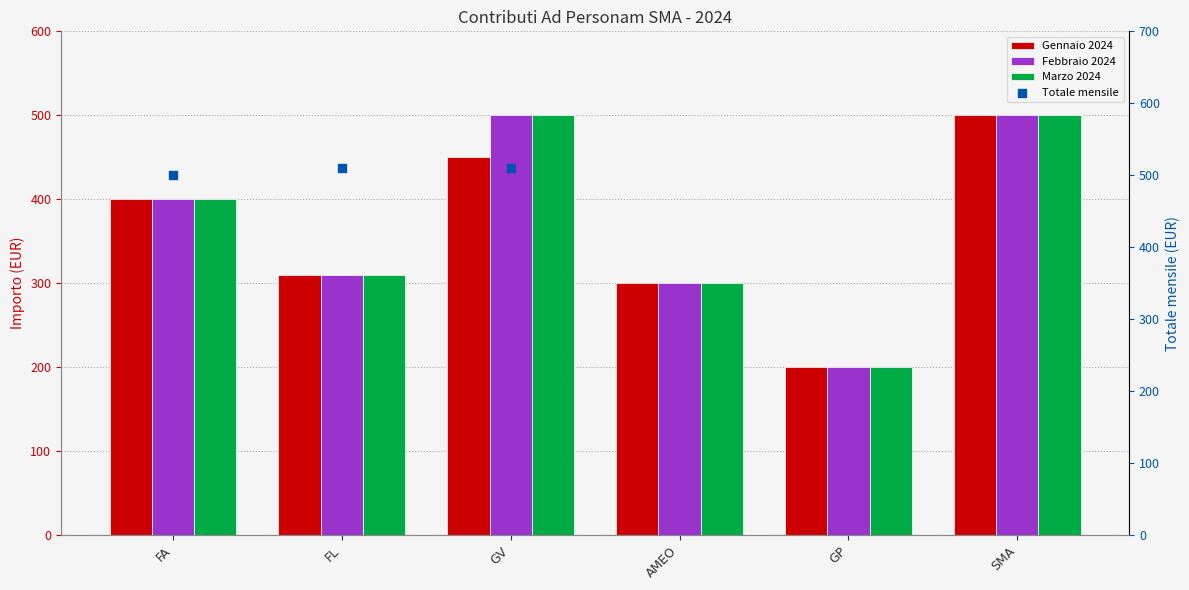

At how many categories does at least one series exceed 345?

3